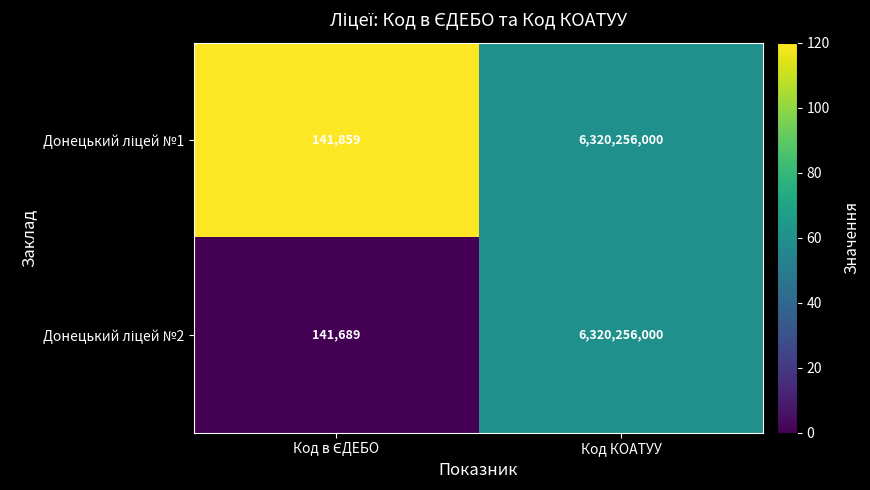

What is the smallest value displayed?

141689